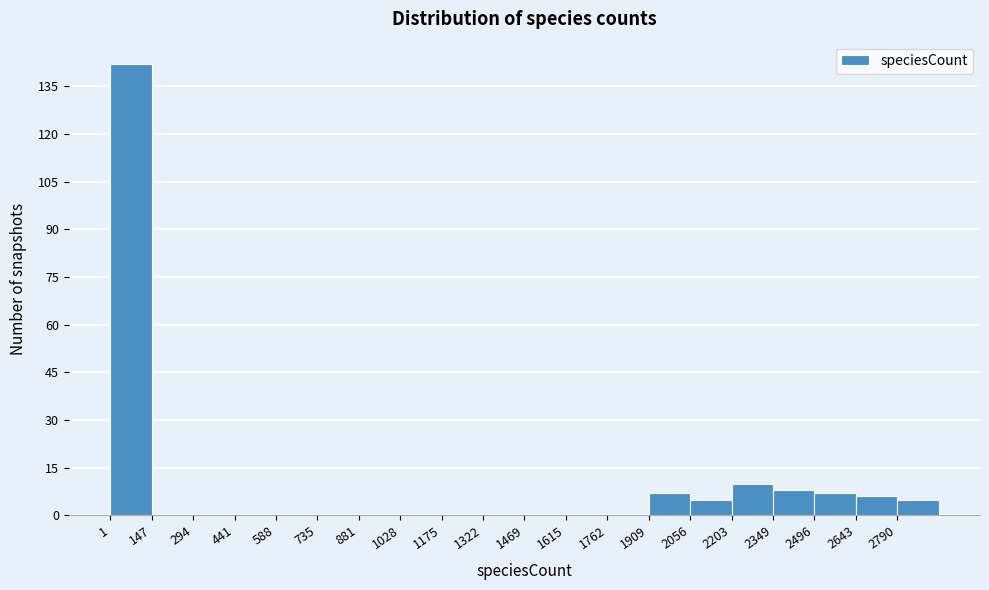

Reading left to right, transcribe this chart: for each bar, give the range it covers on the x-axis and its height. Neither the bar edges nor the heights are printed on the chart, so give them approximately, as read against the axes.

0 to 140: 142
140 to 300: 0
300 to 440: 0
440 to 580: 0
580 to 740: 0
740 to 880: 0
880 to 1020: 0
1020 to 1180: 0
1180 to 1320: 0
1320 to 1460: 0
1460 to 1620: 0
1620 to 1760: 0
1760 to 1900: 0
1900 to 2060: 8
2060 to 2200: 6
2200 to 2340: 10
2340 to 2500: 8
2500 to 2640: 8
2640 to 2800: 6
2800 to 2940: 6